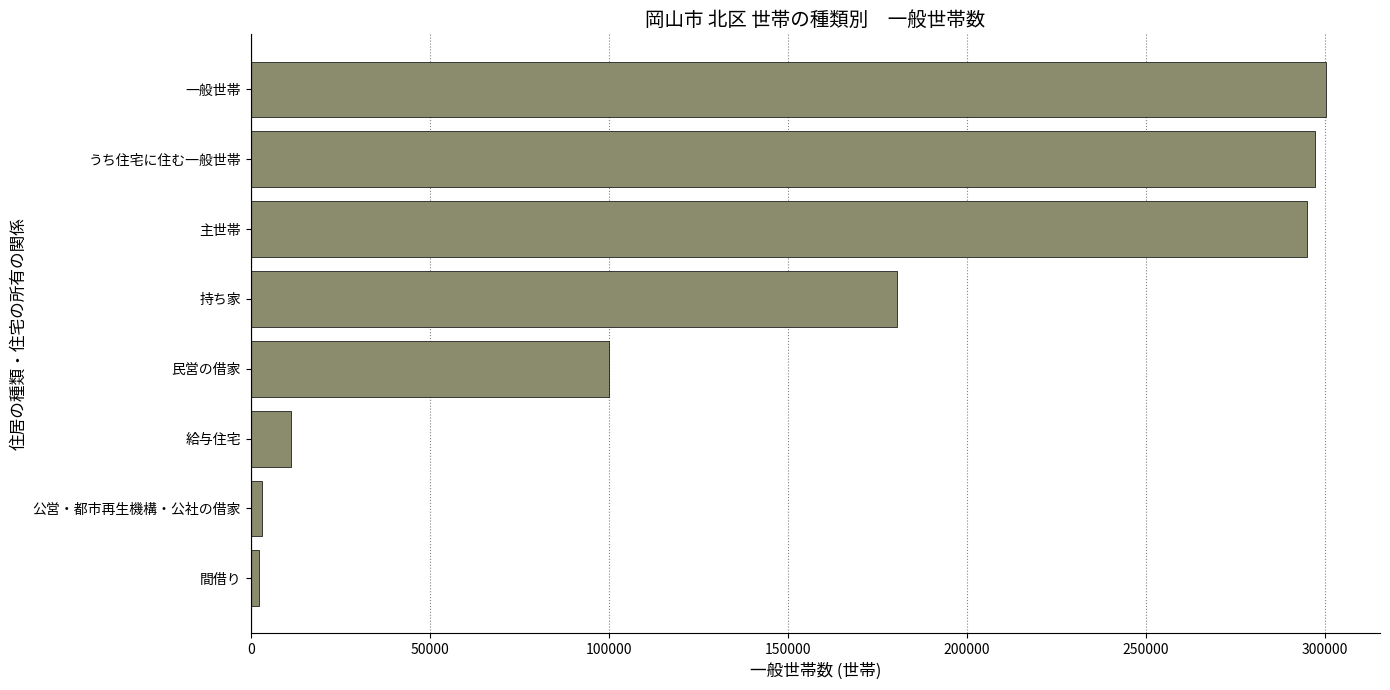

At which category does the chart reach its peak across all series?

一般世帯